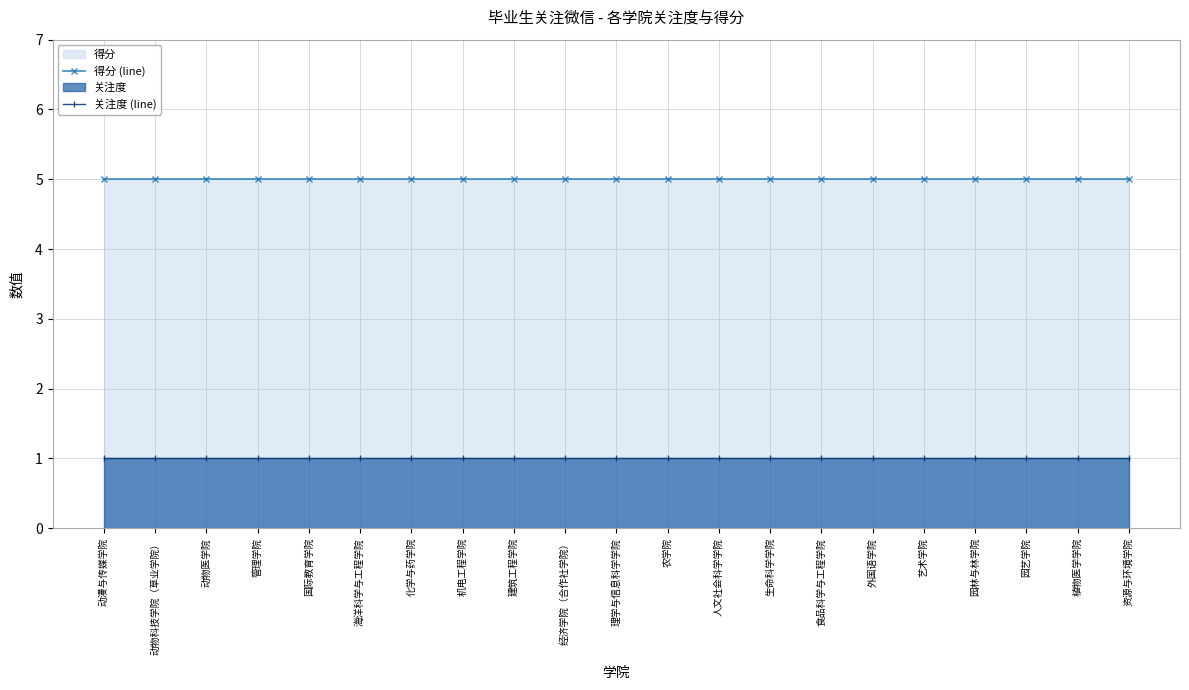

What is the label of the 5th point from the left?

国际教育学院